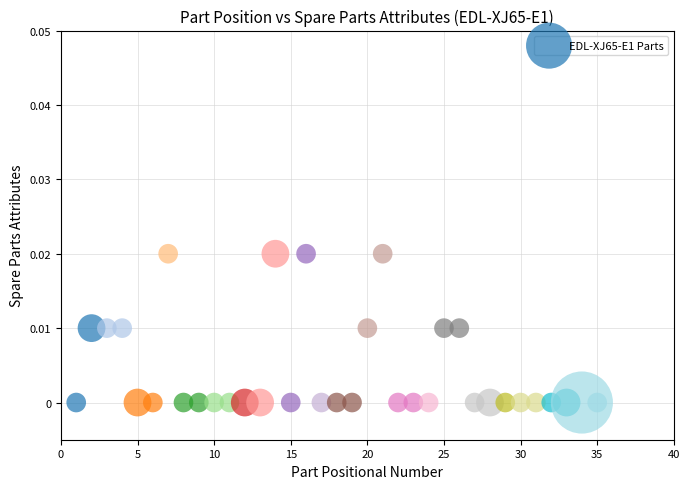

What is the range of X values (max minus min)?

34.0